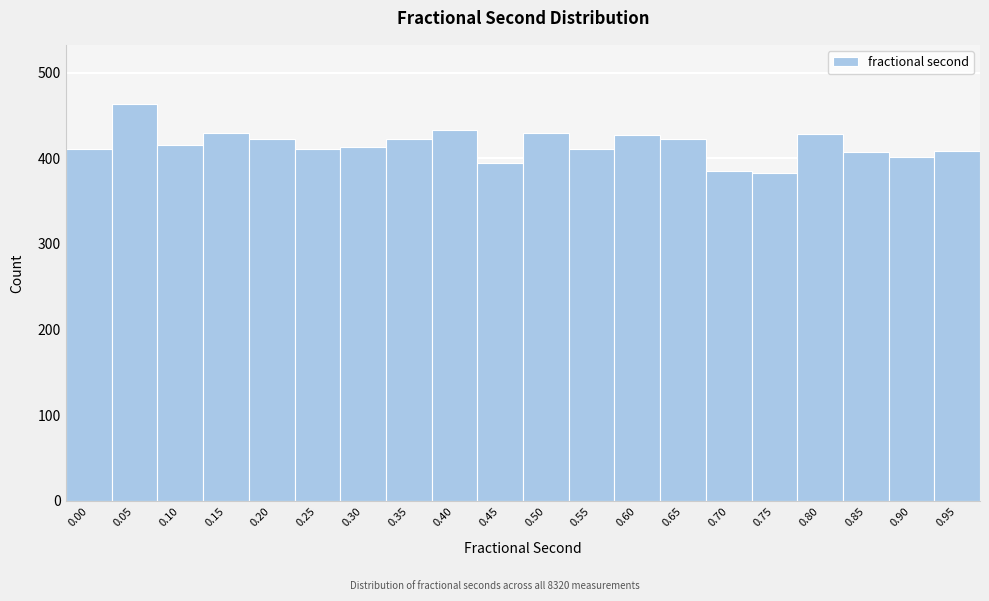

Is it true that the value at 0.25 is 411?

True